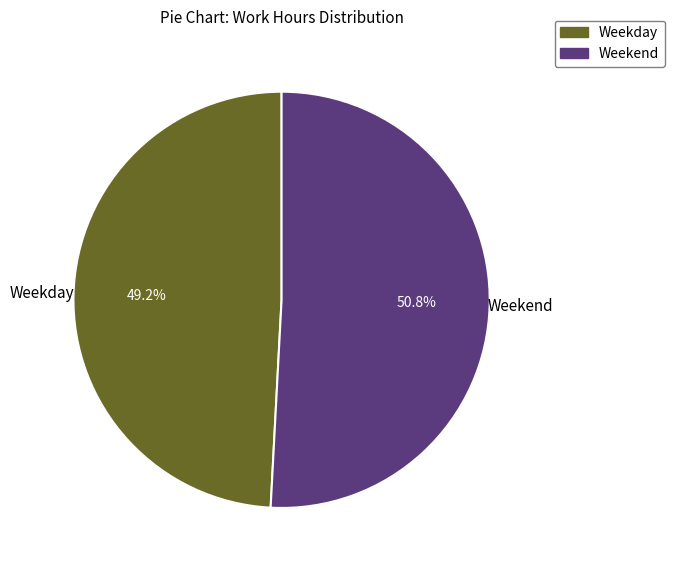

Does any single category account for the majority?

Yes